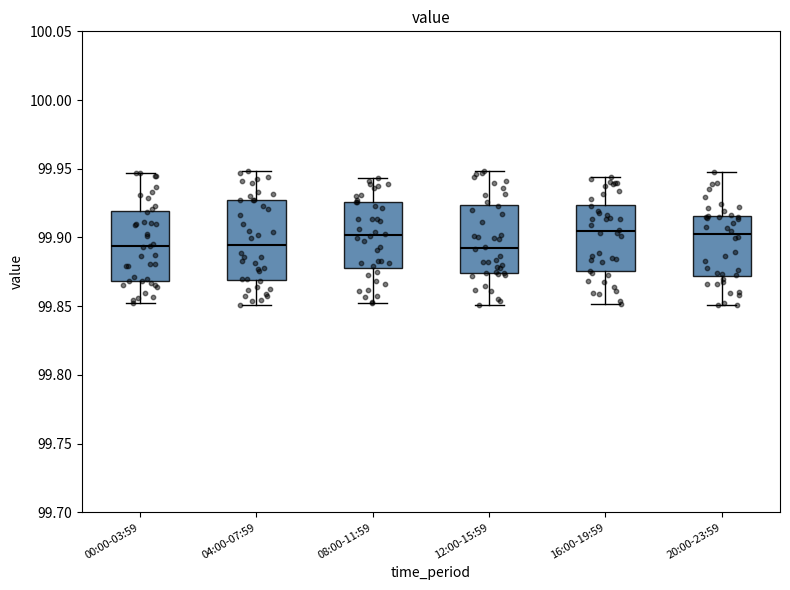

Reading left to right, read every box against the y-axis: the position of its median line, the range the box covers, and the ends of its whiskers. The values are not printed on the chart, so give them approximately, as read against the axis.

00:00-03:59: median 99.895, box 99.870 to 99.920, whiskers 99.850 to 99.945
04:00-07:59: median 99.895, box 99.870 to 99.925, whiskers 99.850 to 99.950
08:00-11:59: median 99.900, box 99.880 to 99.925, whiskers 99.855 to 99.945
12:00-15:59: median 99.890, box 99.875 to 99.925, whiskers 99.850 to 99.950
16:00-19:59: median 99.905, box 99.875 to 99.925, whiskers 99.850 to 99.945
20:00-23:59: median 99.905, box 99.870 to 99.915, whiskers 99.850 to 99.945